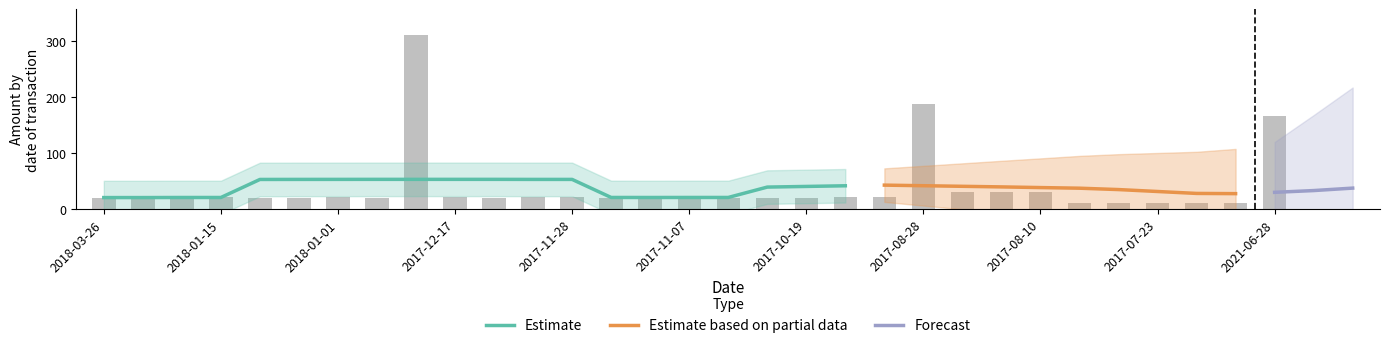

What is the average value?

37.1